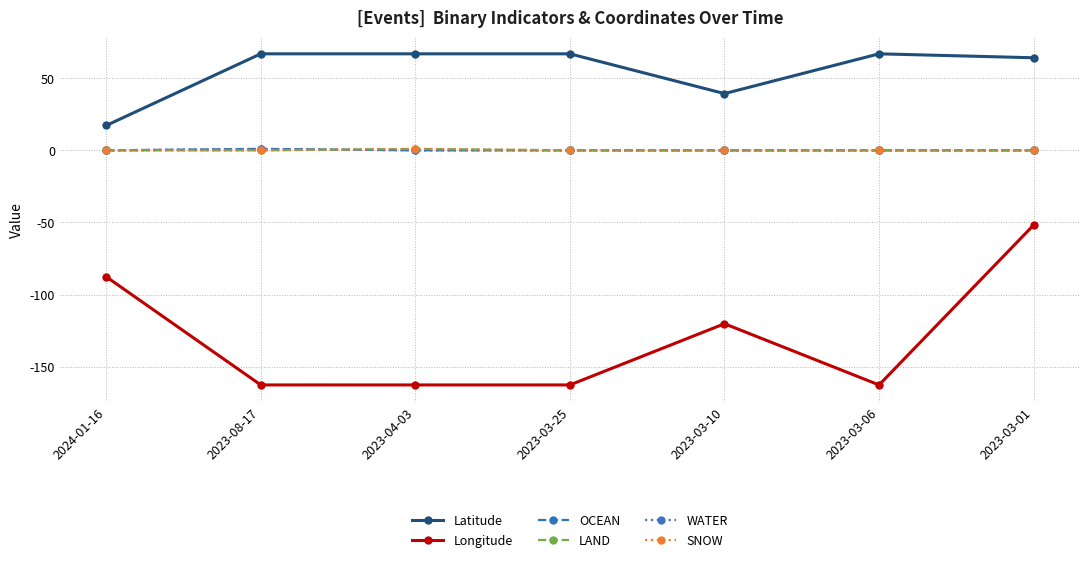

True or false: Latitude has more than 1 points higher than both neighbors.

True